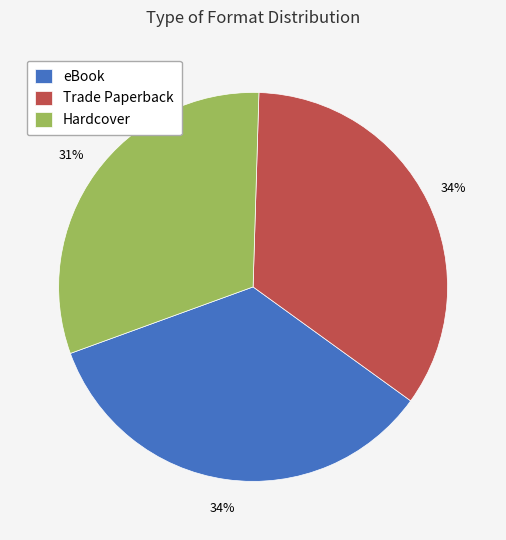

What is the smallest slice in the pie chart?

Hardcover